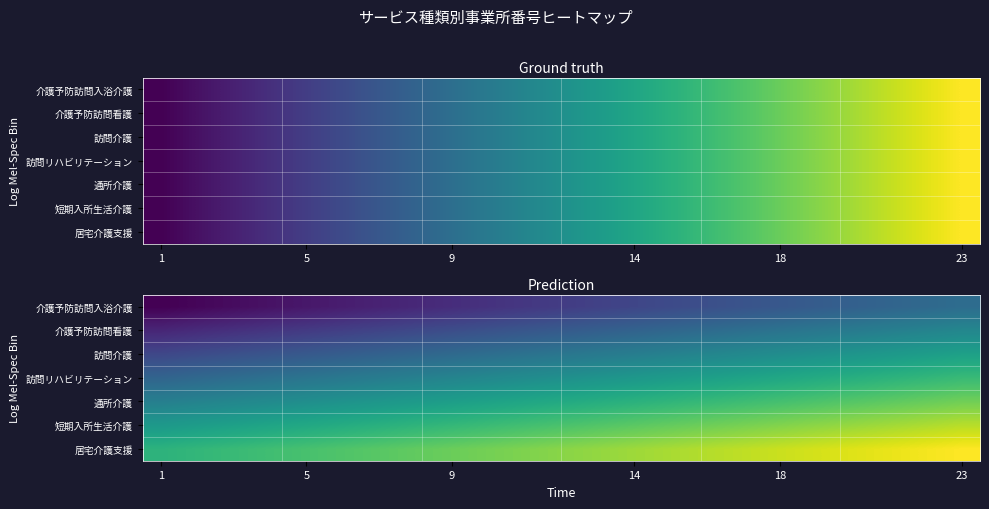

What is the minimum value for 介護予防訪問看護?

4.3